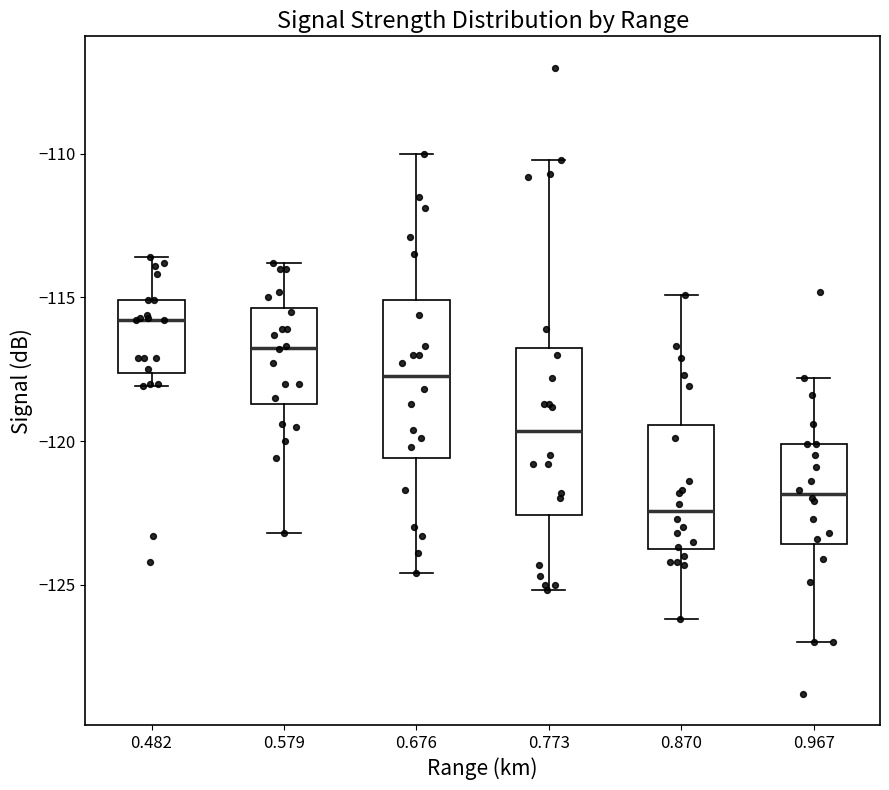

Reading left to right, transcribe this box plot: for each box, give where its median line is, the range the box spans, and where its two whiskers end, as read against the y-axis. The values are not printed on the chart, so give them approximately, as read against the axis.

0.482: median -116.0, box -117.5 to -115.0, whiskers -118.0 to -113.5
0.579: median -116.5, box -118.5 to -115.5, whiskers -123.0 to -114.0
0.676: median -117.5, box -120.5 to -115.0, whiskers -124.5 to -110.0
0.773: median -119.5, box -122.5 to -117.0, whiskers -125.0 to -110.0
0.870: median -122.5, box -124.0 to -119.5, whiskers -126.0 to -115.0
0.967: median -122.0, box -123.5 to -120.0, whiskers -127.0 to -118.0